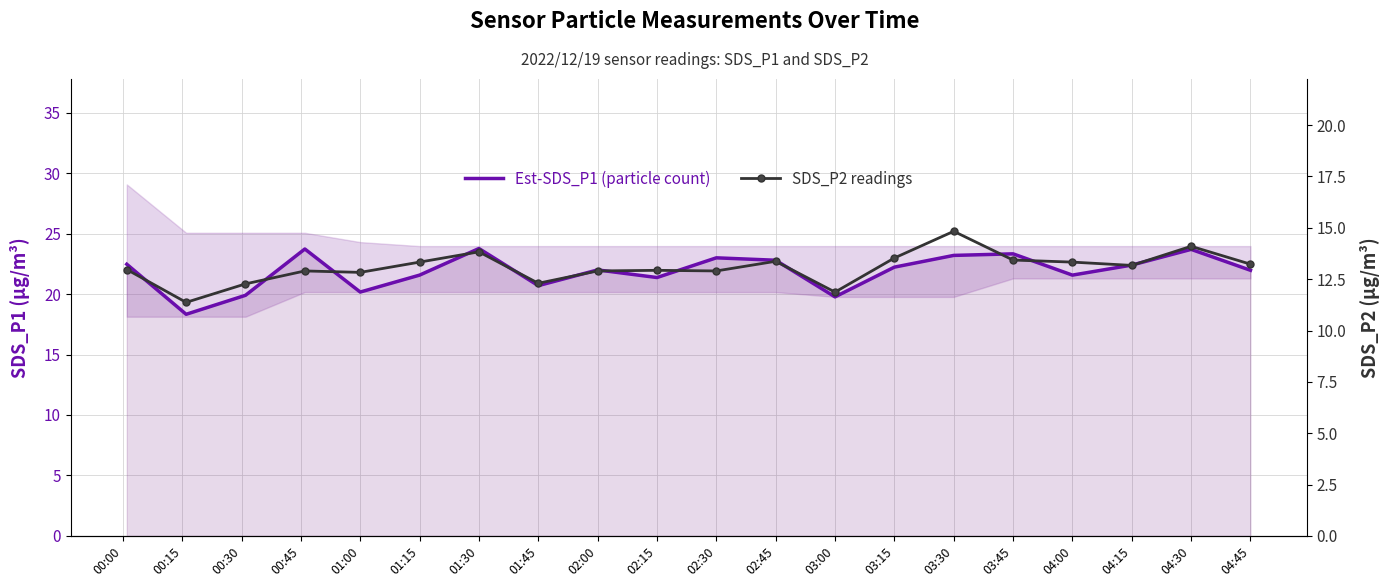

What is the value of the Est-SDS_P1 (particle count) point at the 12th from the left?

22.8